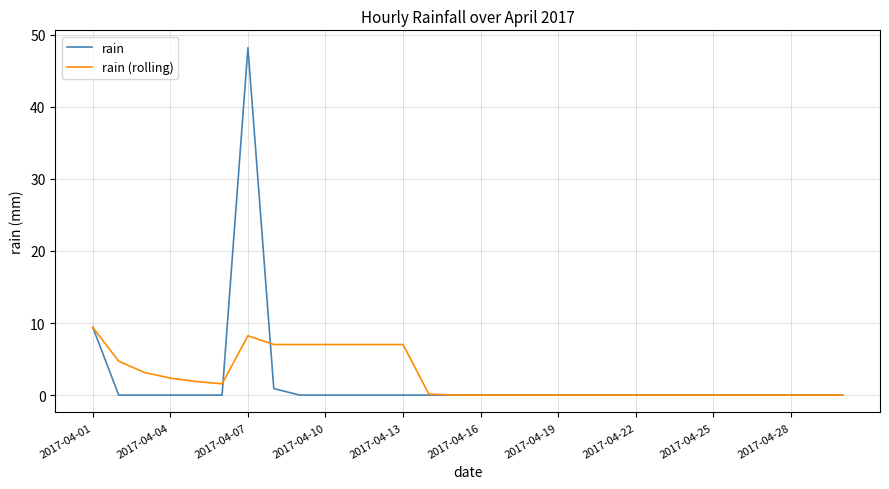

Rank the series by their maximum value, from lowest to highest.

rain (rolling), rain